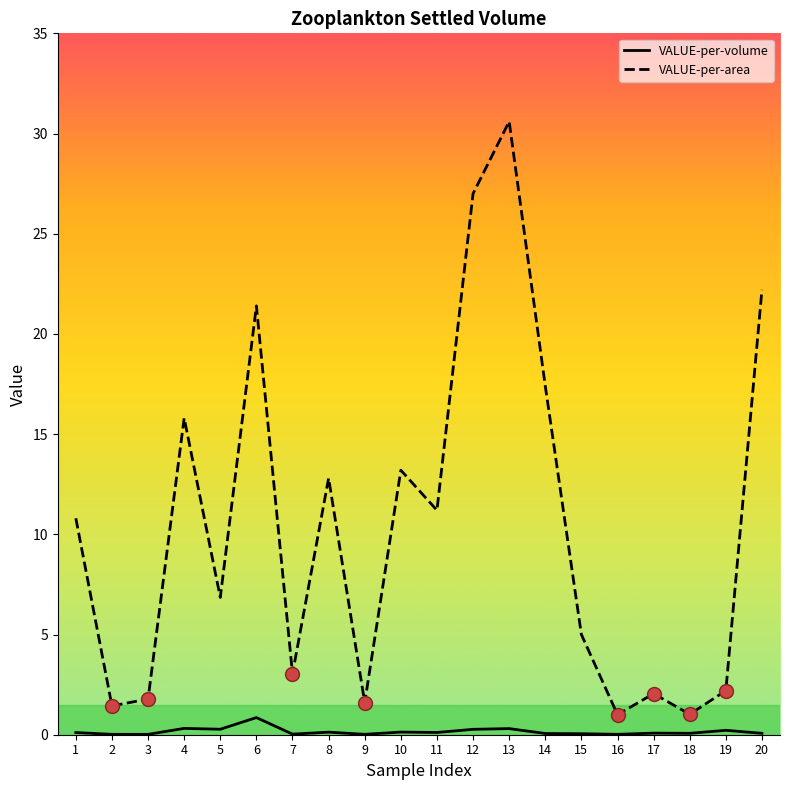

At which category does the chart reach its peak across all series?

13